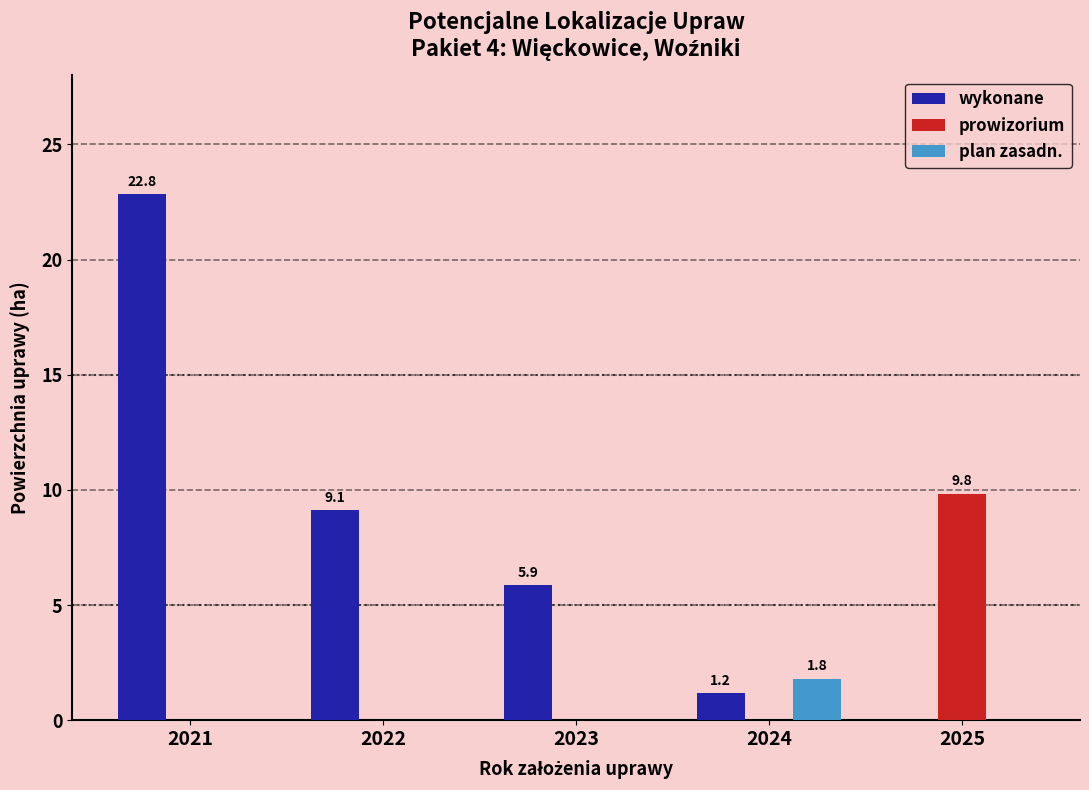

Reading left to right, transcribe all the data shown in this chart.

wykonane: 2021=22.8	2022=9.1	2023=5.9	2024=1.2	2025=0.0
prowizorium: 2021=0.0	2022=0.0	2023=0.0	2024=0.0	2025=9.8
plan zasadn.: 2021=0.0	2022=0.0	2023=0.0	2024=1.8	2025=0.0